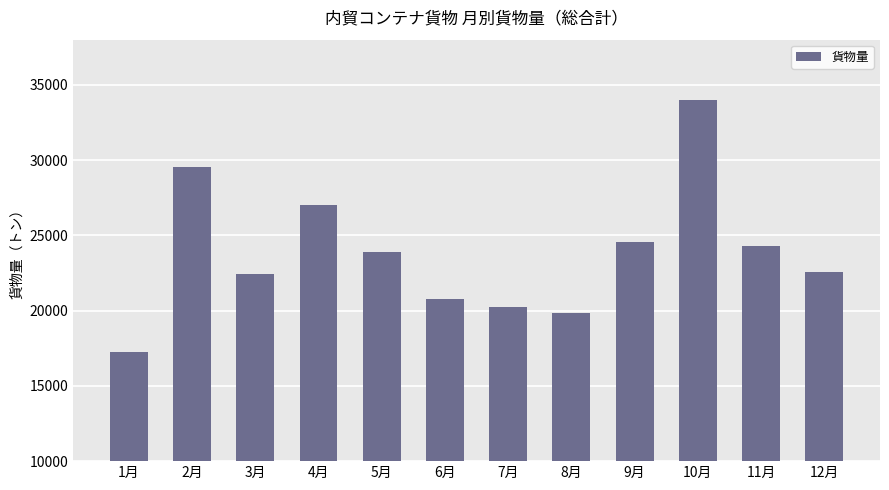

Where is the data nearest to the value 25613?

9月